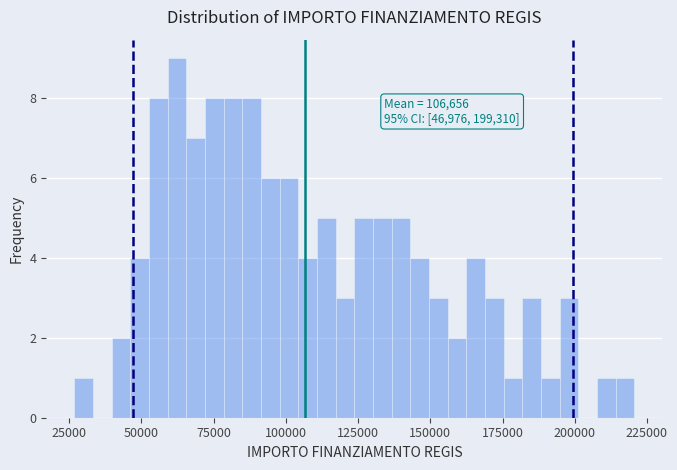

Read against the x-axis, roughly where is the centre of the tallest bar?

60000